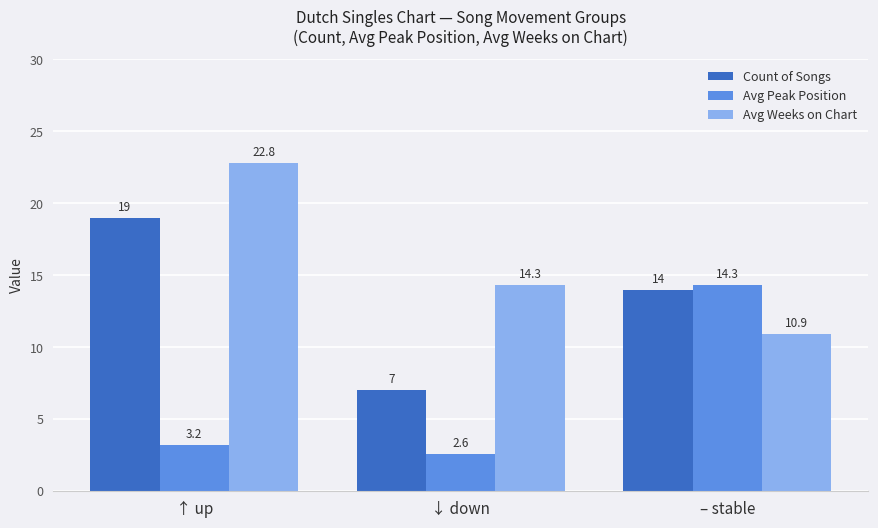

What is the difference between the Avg Weeks on Chart values at ↑ up and ↓ down?

8.5